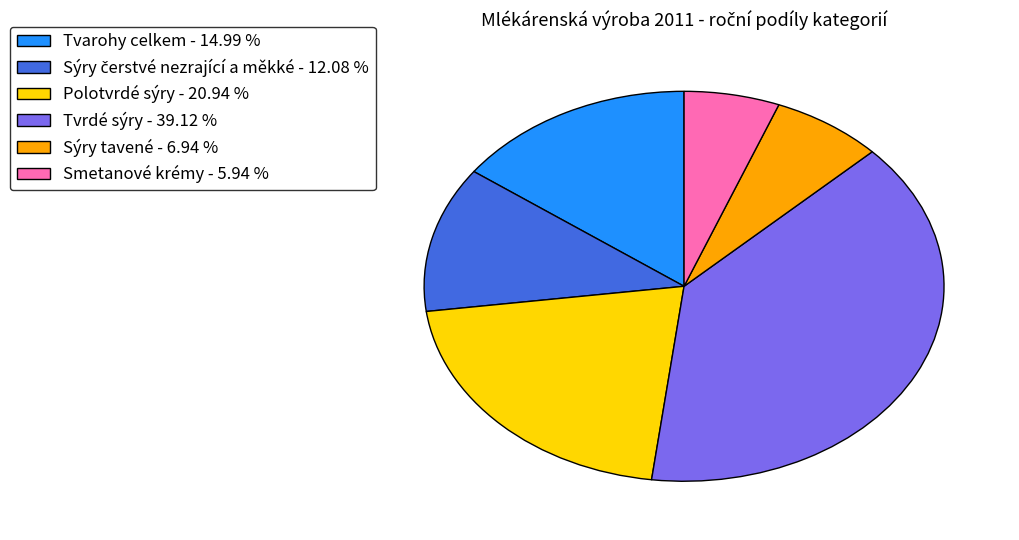

Which has a higher value, Tvrdé sýry - 39.12 % or Sýry tavené - 6.94 %?

Tvrdé sýry - 39.12 %